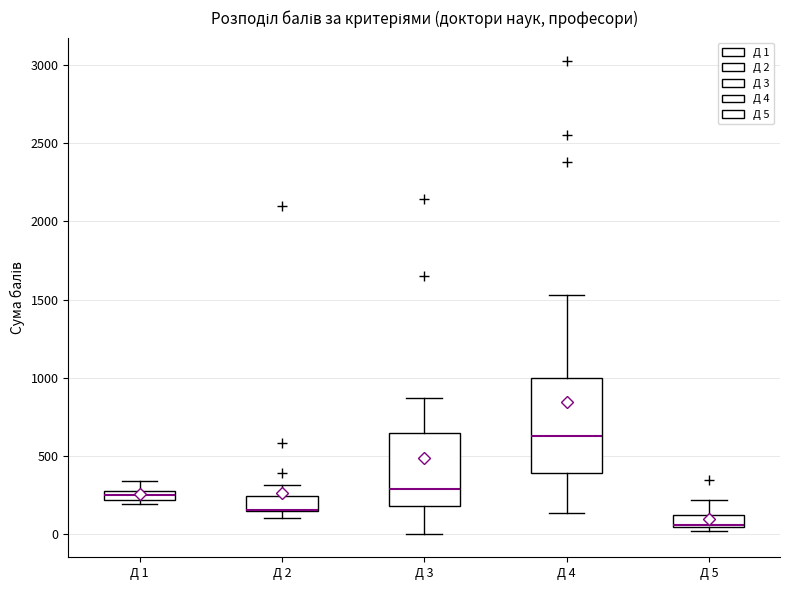

Where is the lower edge of the box for Д 2 on the y-axis? The values are not printed on the chart, so give them approximately, as read against the axis.

150